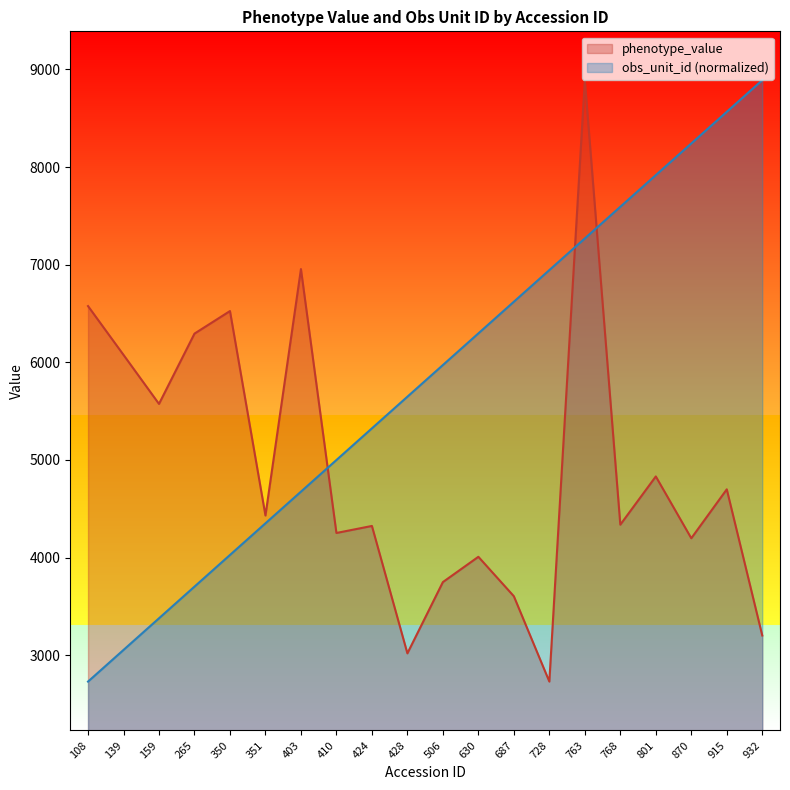

How many data points does each series have?

20